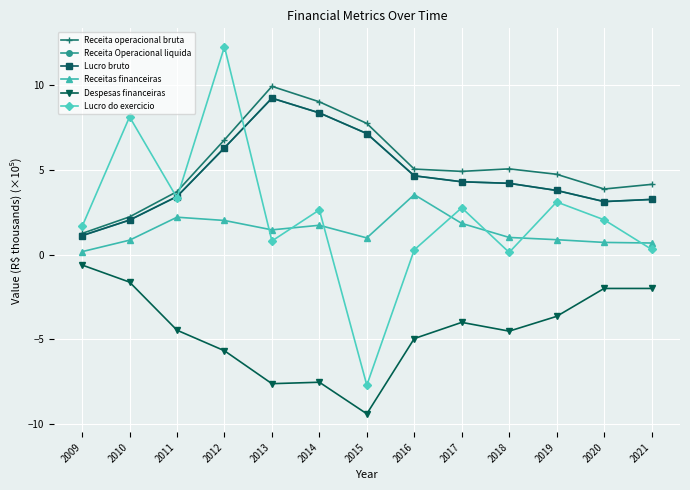

Does the chart have visible grid lines?

Yes